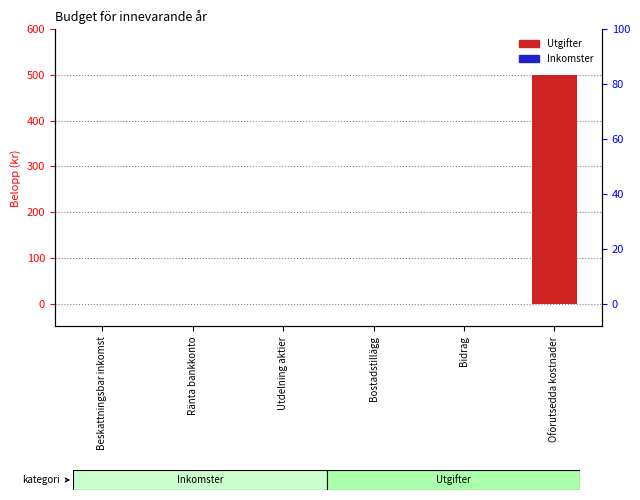

The value of Utgifter at Ränta bankkonto is 0. True or false?

True